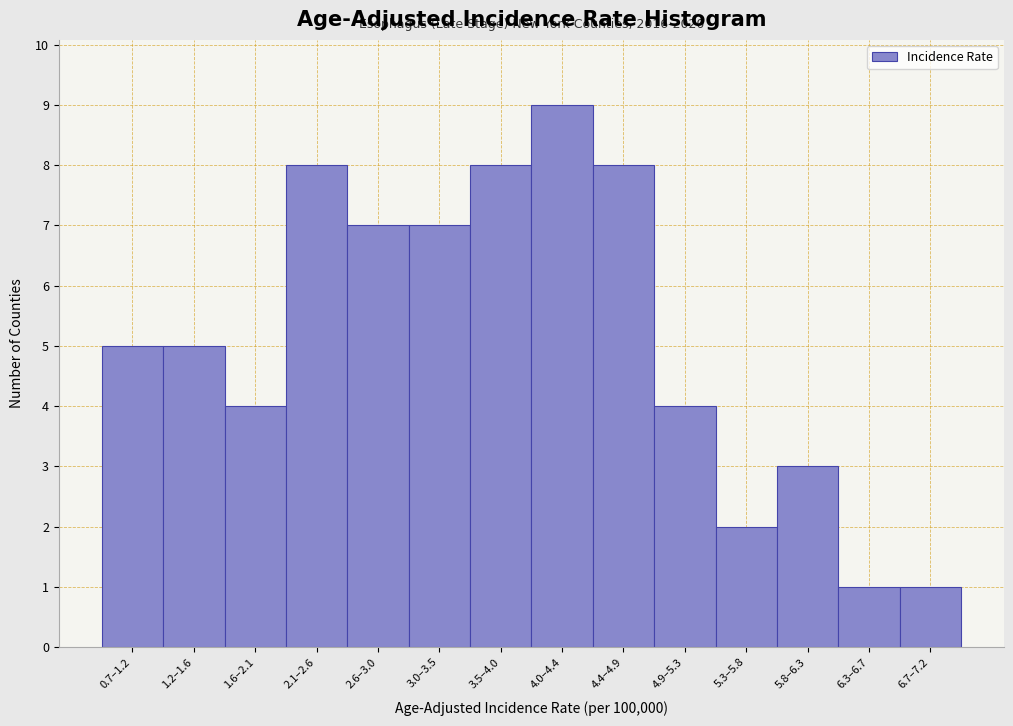

Reading right to left, extract all data points from this chart.

1	1	3	2	4	8	9	8	7	7	8	4	5	5